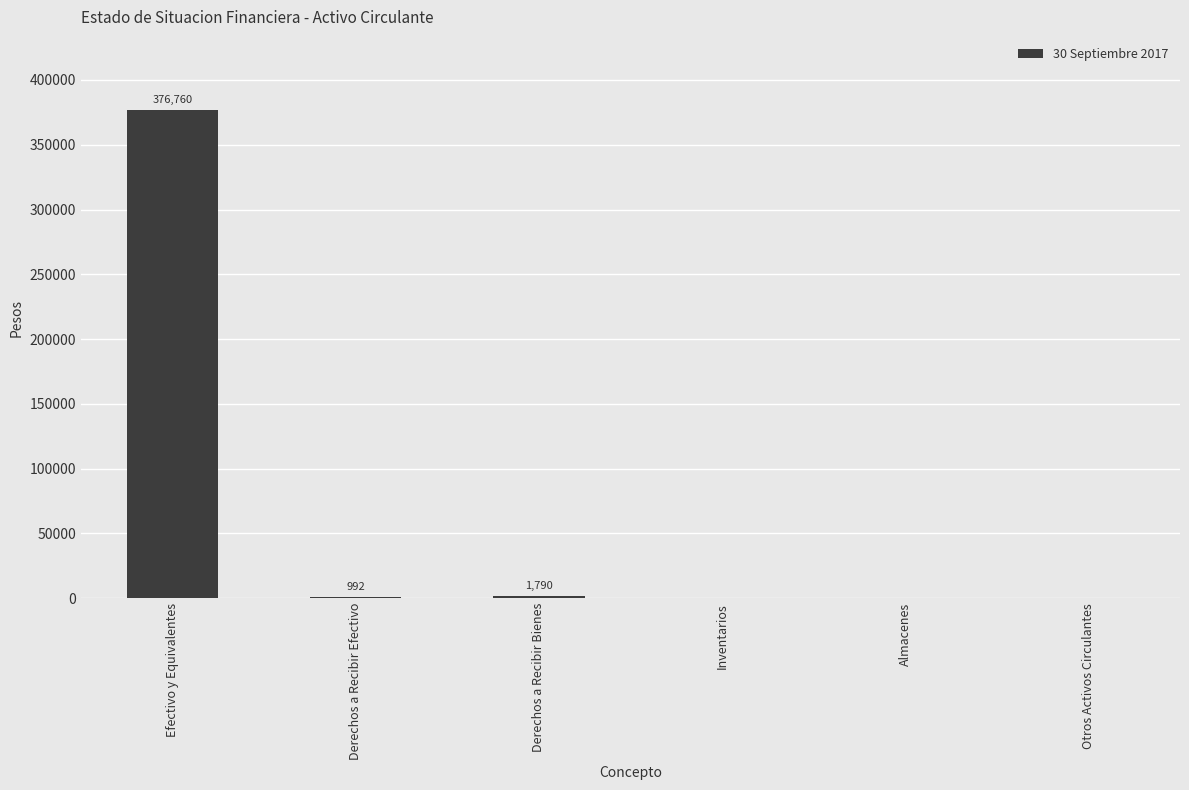

The value at Almacenes is -147920.8. True or false?

False